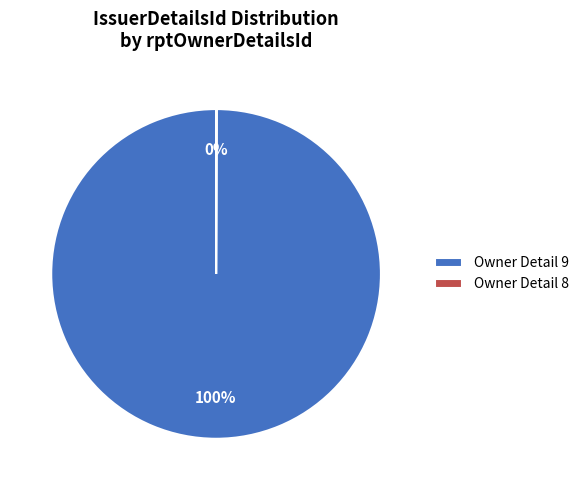

Is there any slice that represents more than half of the pie?

Yes